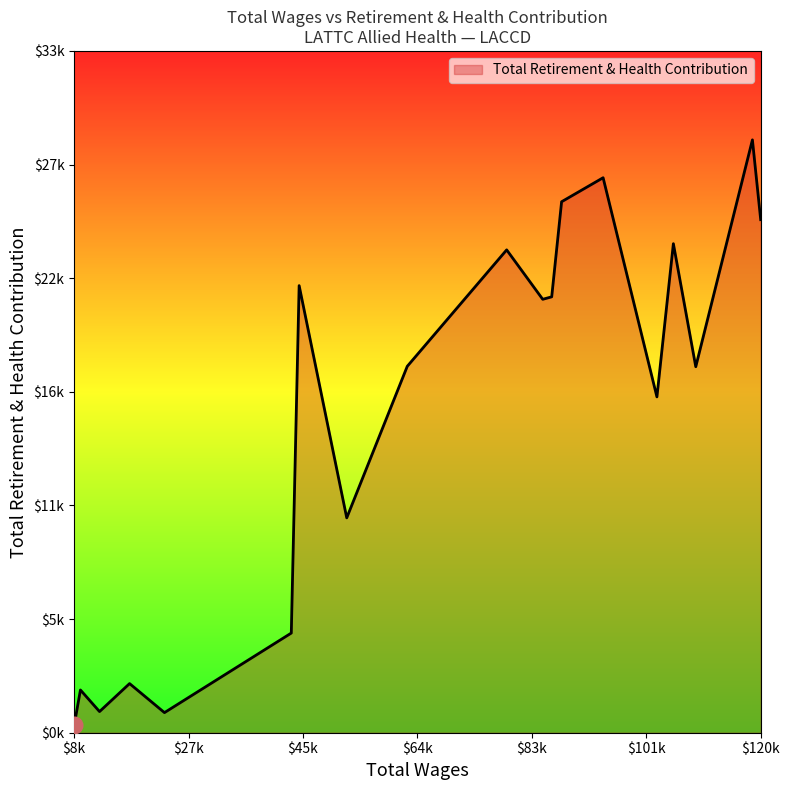

Does the chart display data point markers on the line(s)?

No